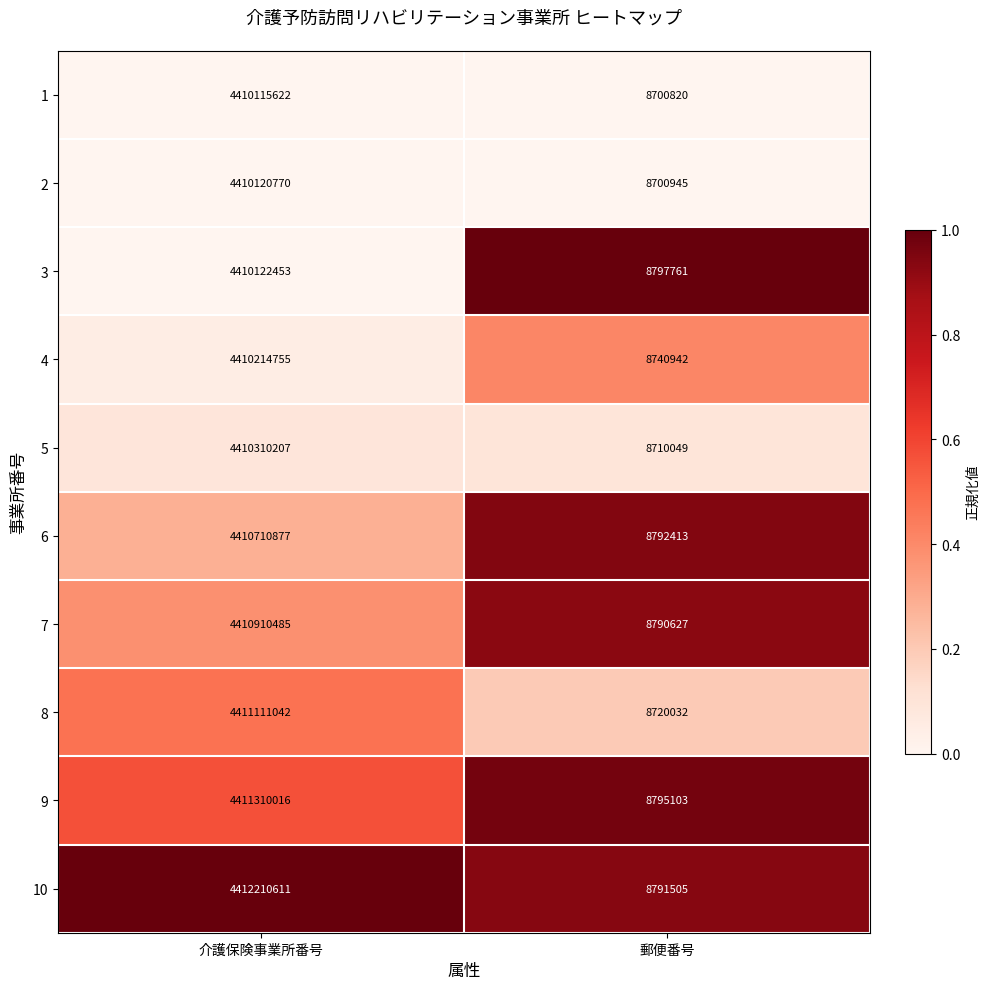

Read the 8 value at 郵便番号, to the nearest 100.

8720000